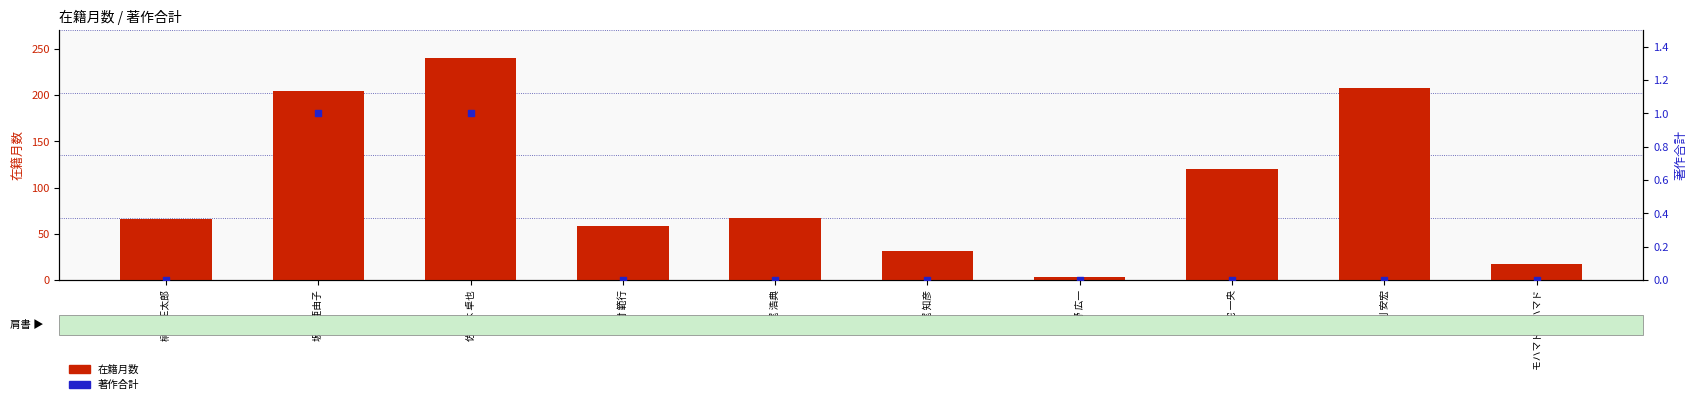

What is the total value across all series at 西村 範行?

58